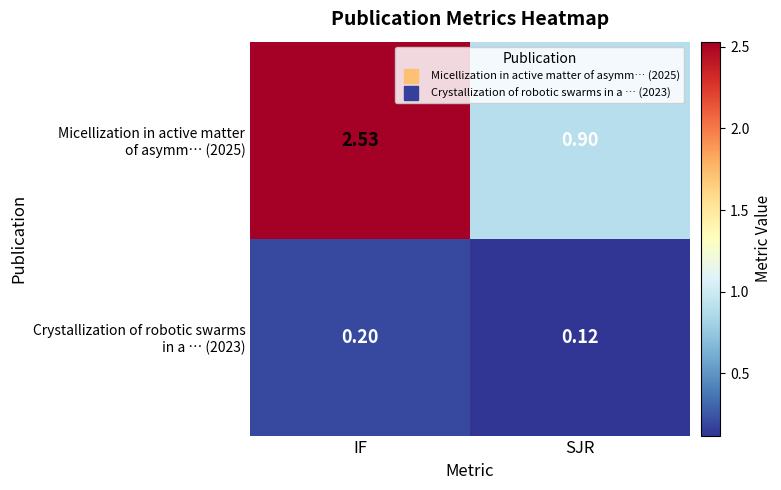

Which category has the highest value across all series?

IF